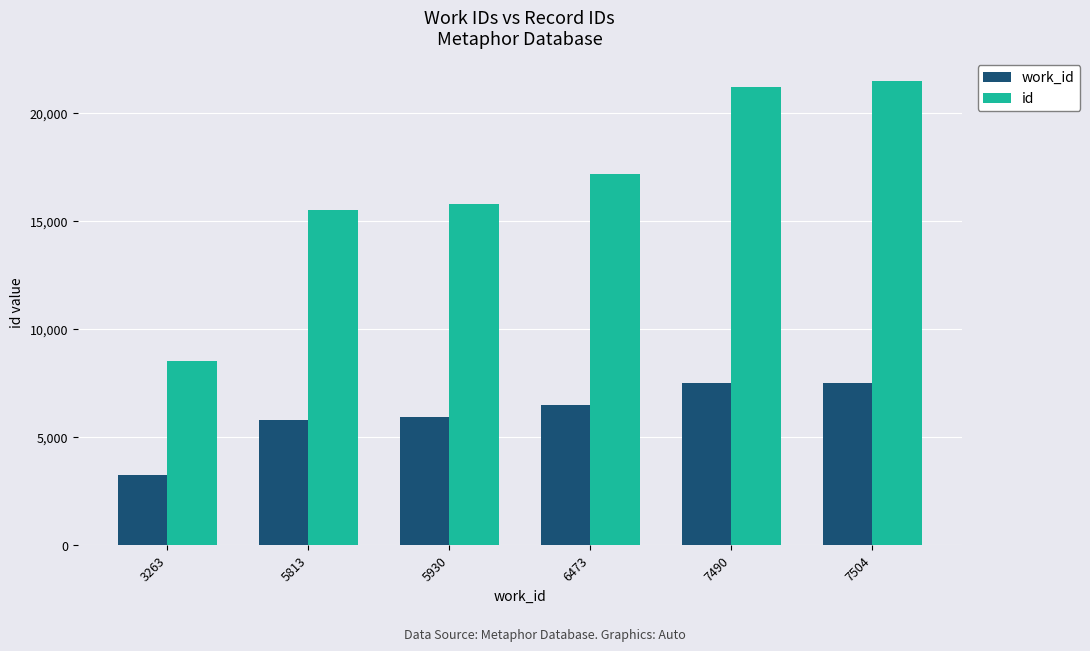

At 5930, list the series in order from smallest to largest.

work_id, id